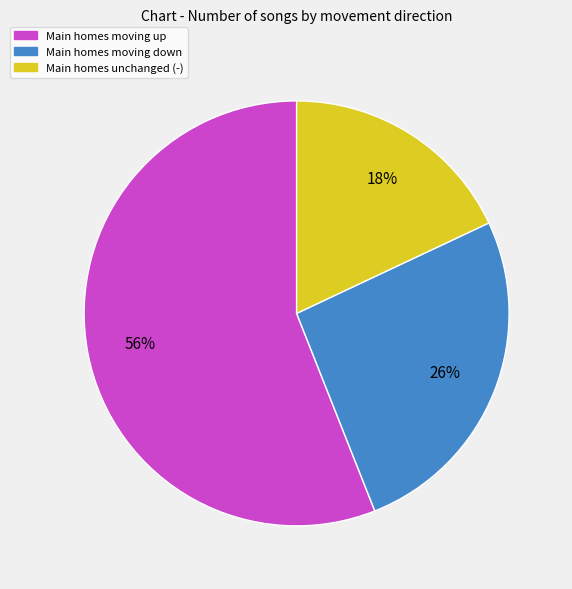

To the nearest percent, what is the average slice percentage?

33%